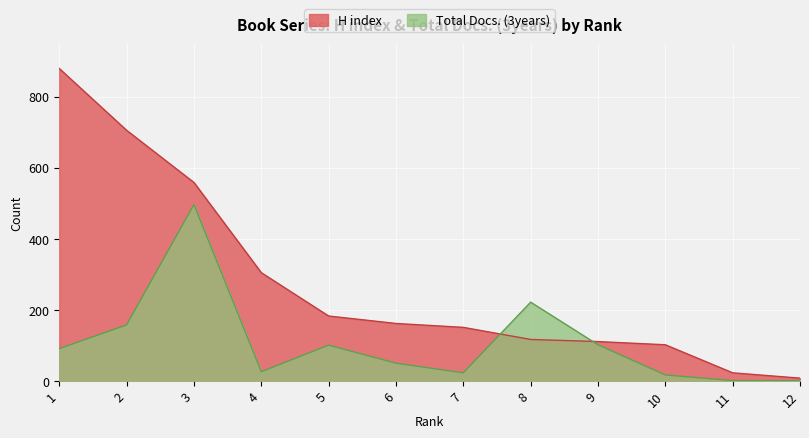

How many data points in H index are less than 161?

6